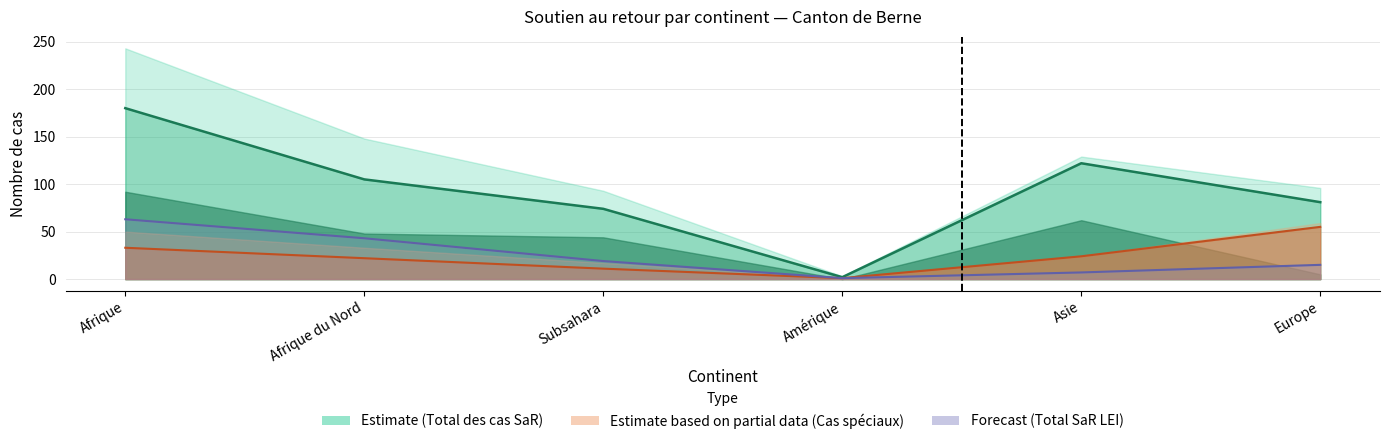

What is the sum of all Cas spéciaux Asile values?

146